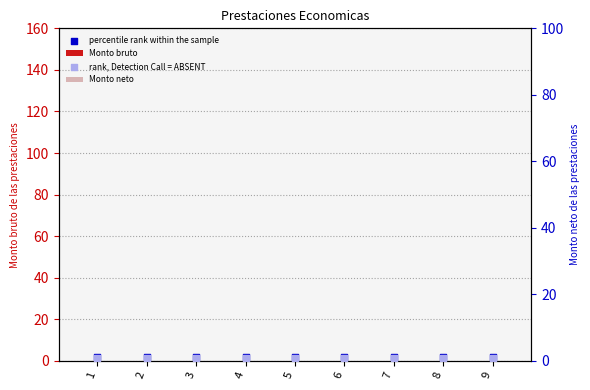

Which series has the largest total across all categories?

percentile rank within the sample